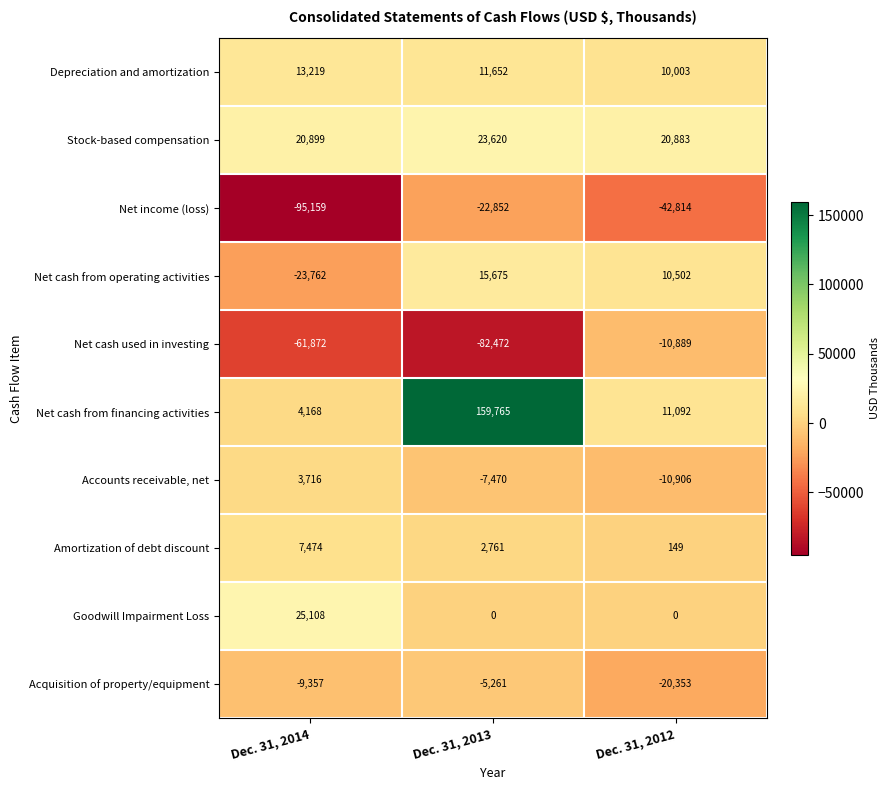

Which series changed the most between Dec. 31, 2014 and Dec. 31, 2013?

Net cash from financing activities